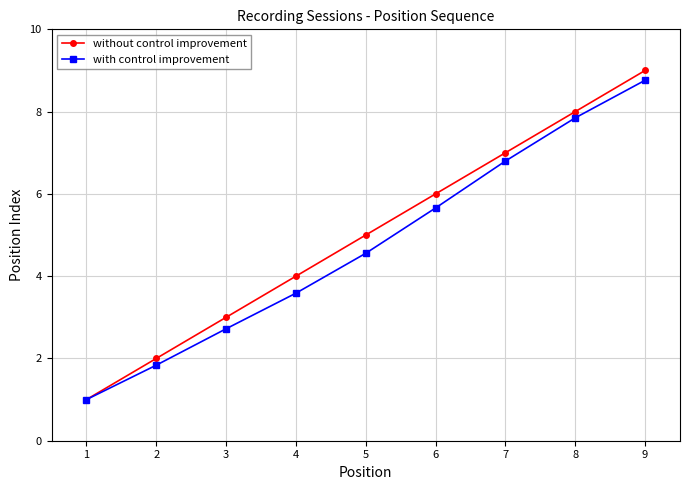

What is the sum of all without control improvement values?

45.0